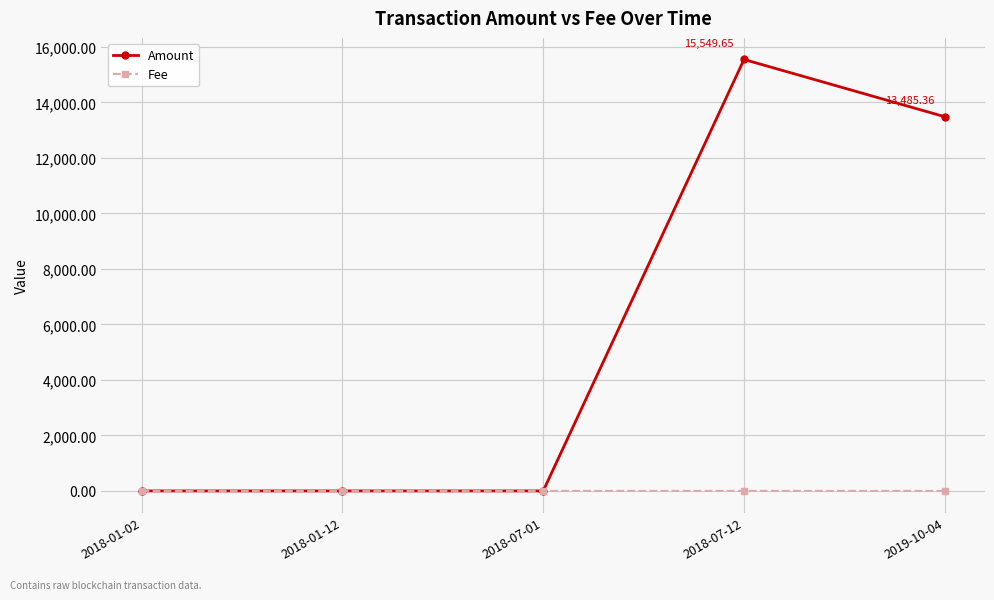

True or false: Amount has more than 2 interior local peaks.

False